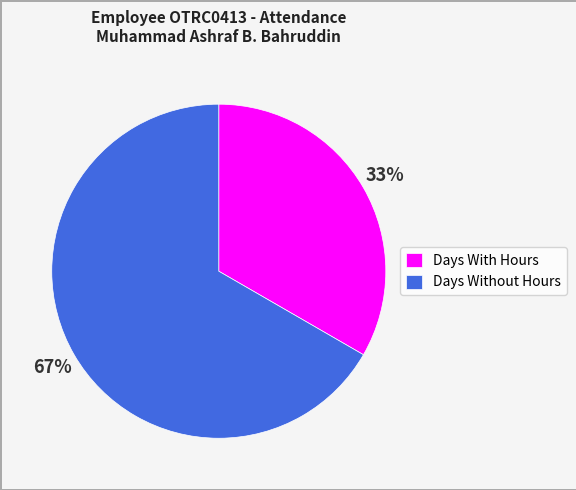

Which has a higher value, Days Without Hours or Days With Hours?

Days Without Hours